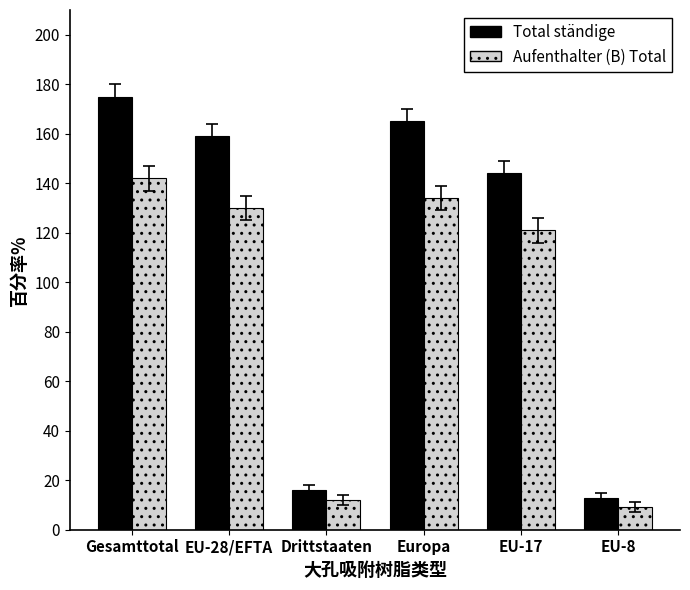

What is the sum of all Aufenthalter (B) Total values?

548